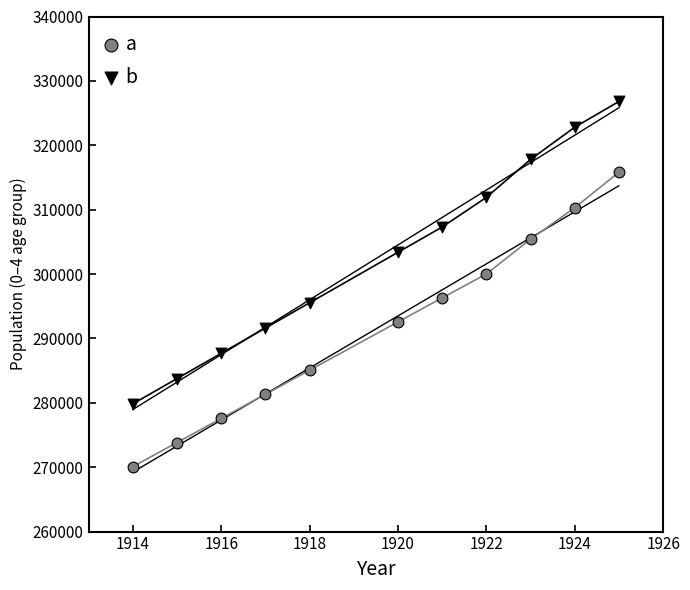

Which series contains the highest Y value?

b